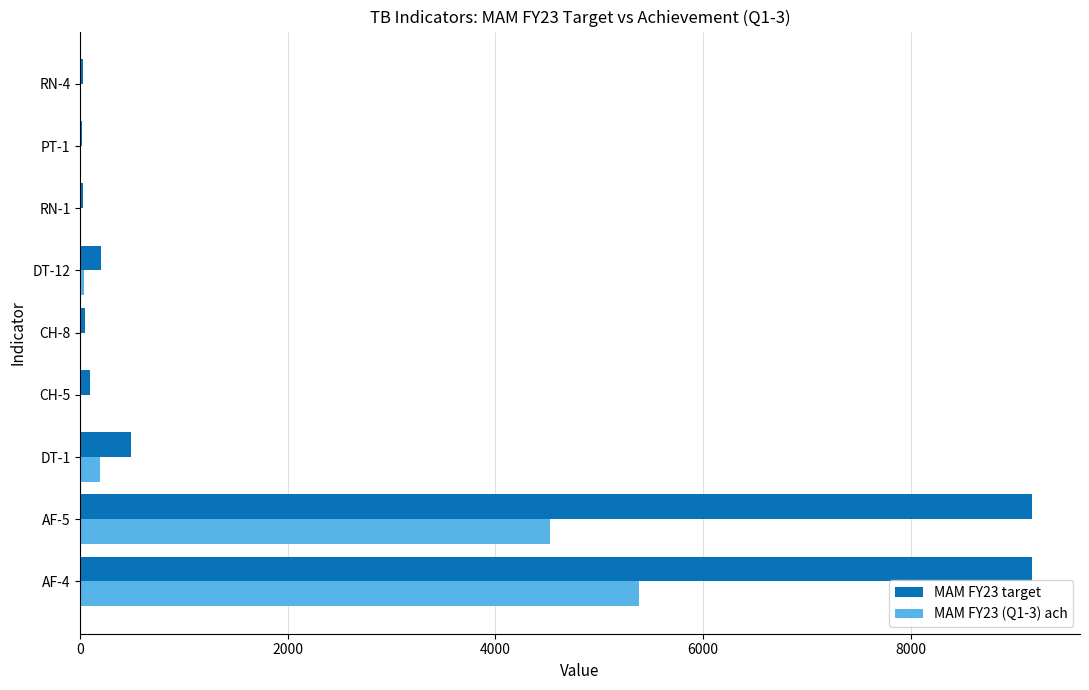

Which series has the largest total across all categories?

MAM FY23 target